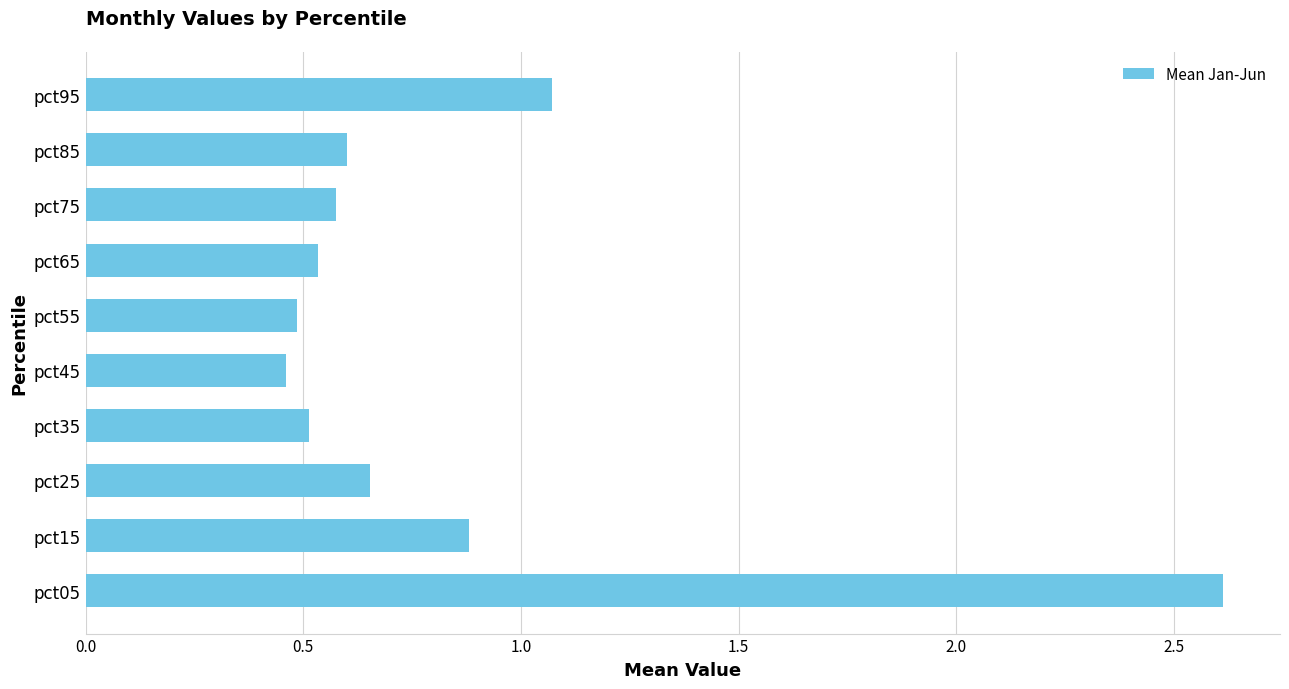

What is the difference between the maximum and minimum values?

2.2